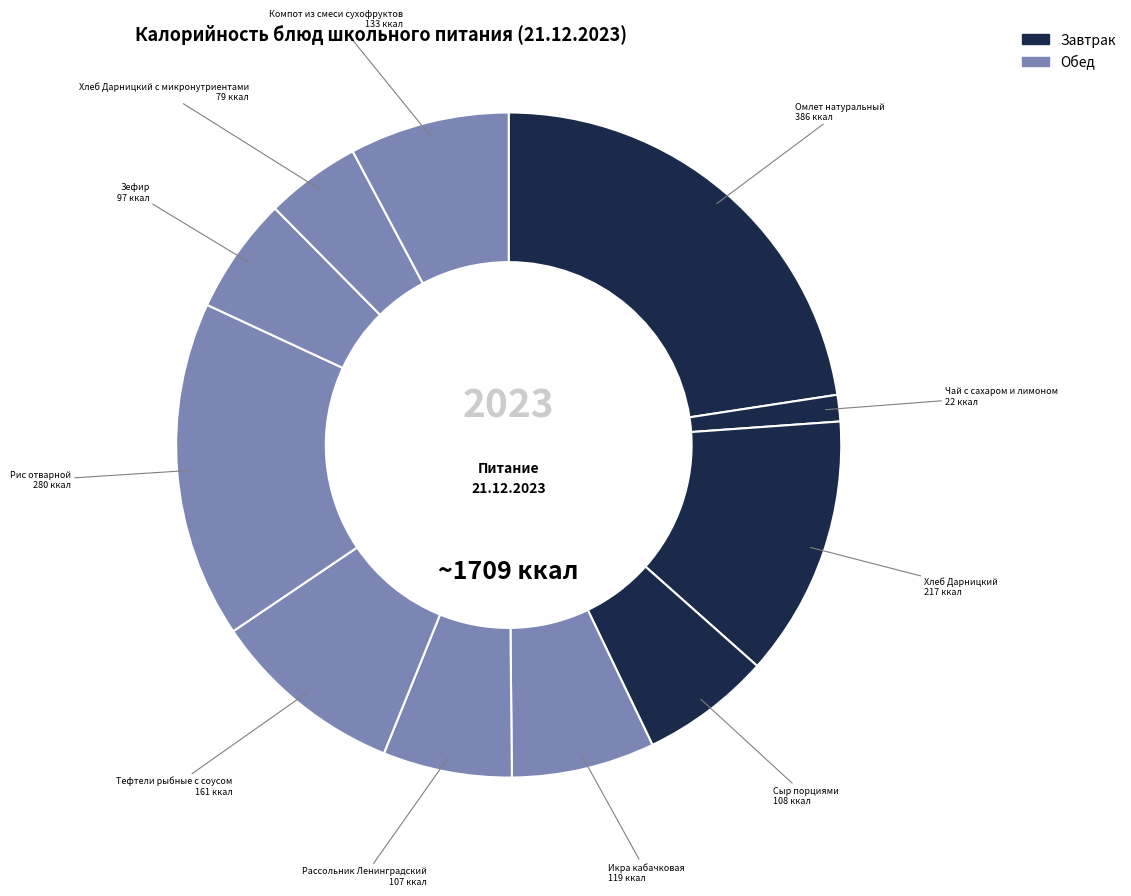

How many slices are in this pie chart?

11